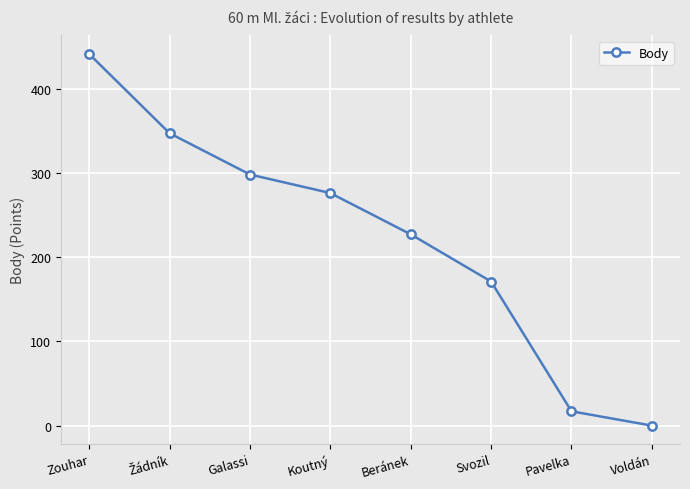

At which label is the value closest to 220?

Beránek